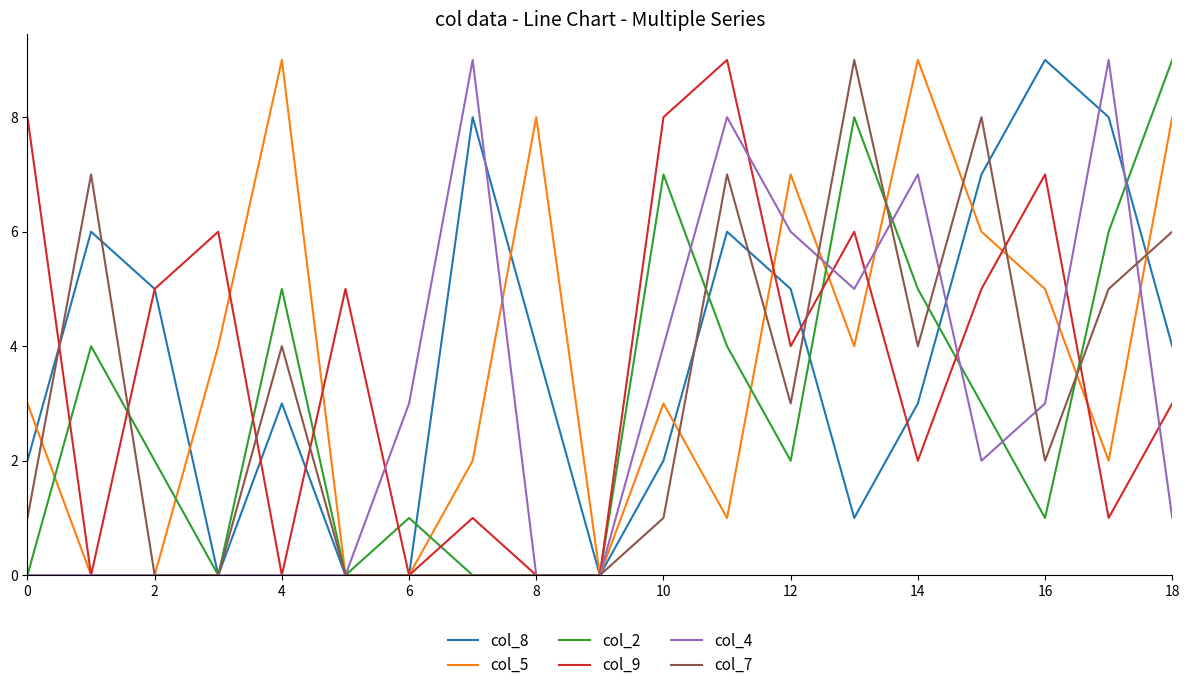

Reading left to right, list all the values displayed in this chart.

col_8: 2	6	5	0	3	0	0	8	4	0	2	6	5	1	3	7	9	8	4
col_5: 3	0	0	4	9	0	0	2	8	0	3	1	7	4	9	6	5	2	8
col_2: 0	4	2	0	5	0	1	0	0	0	7	4	2	8	5	3	1	6	9
col_9: 8	0	5	6	0	5	0	1	0	0	8	9	4	6	2	5	7	1	3
col_4: 0	0	0	0	0	0	3	9	0	0	4	8	6	5	7	2	3	9	1
col_7: 1	7	0	0	4	0	0	0	0	0	1	7	3	9	4	8	2	5	6